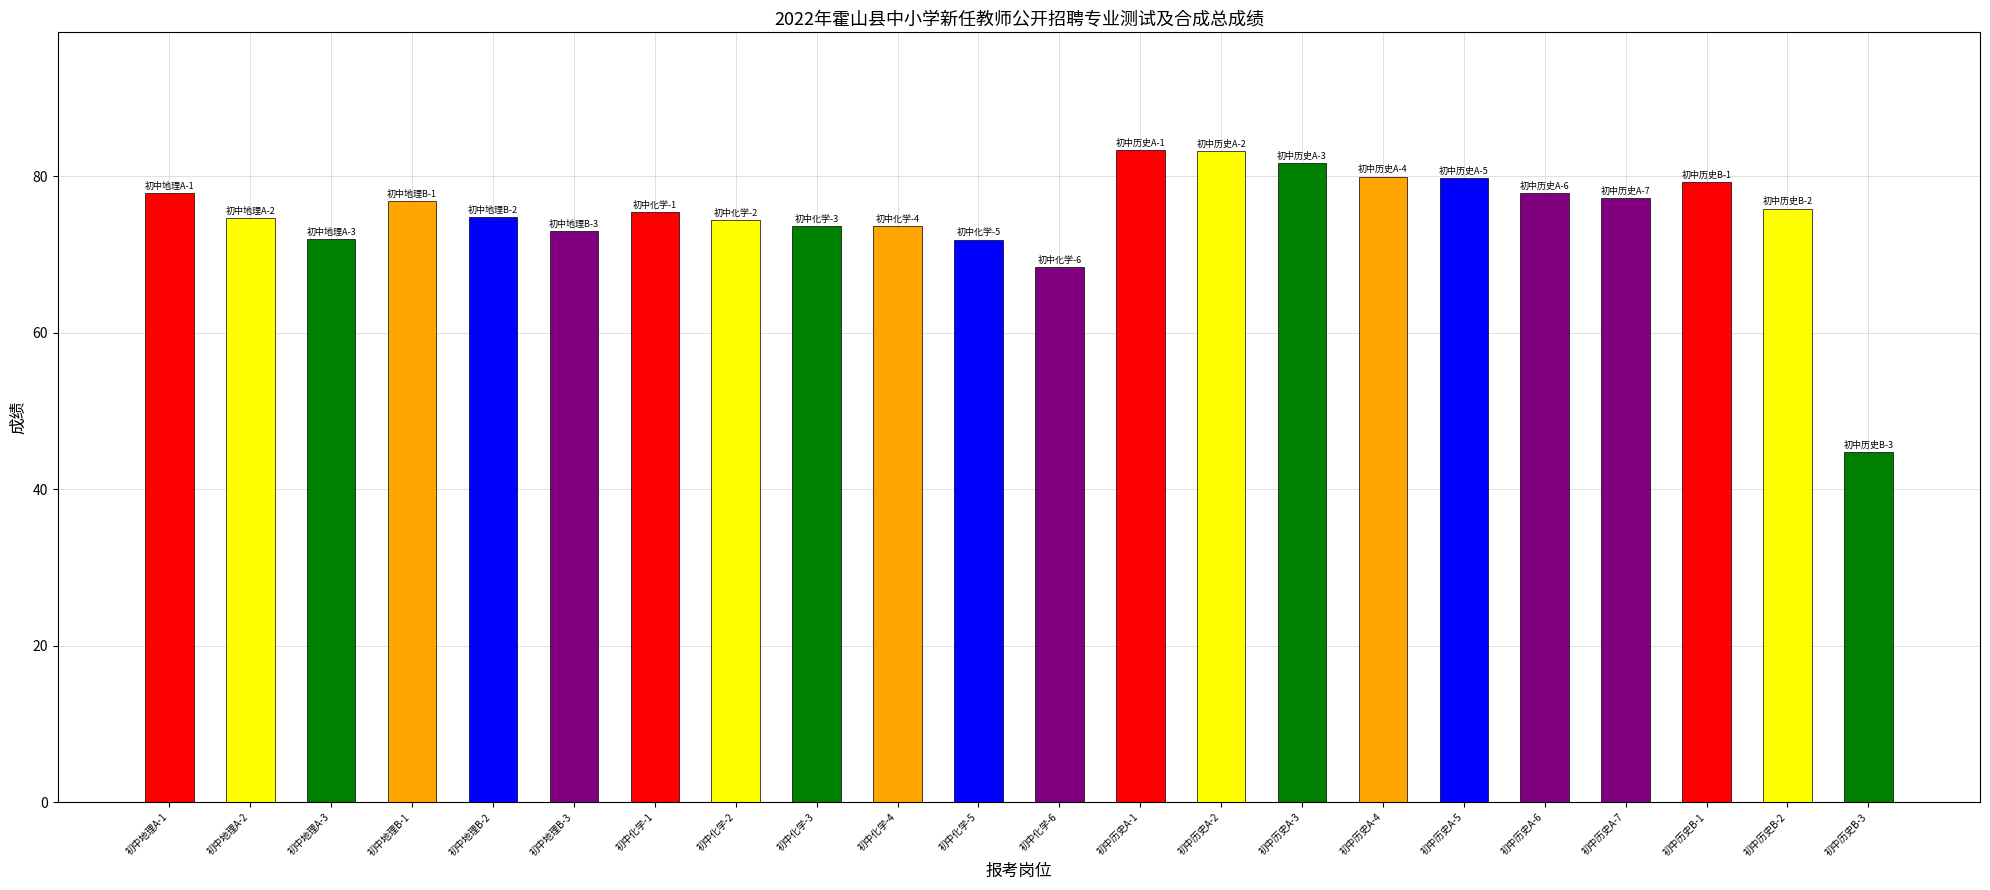

Which category has the lowest value across all series?

初中历史B-3